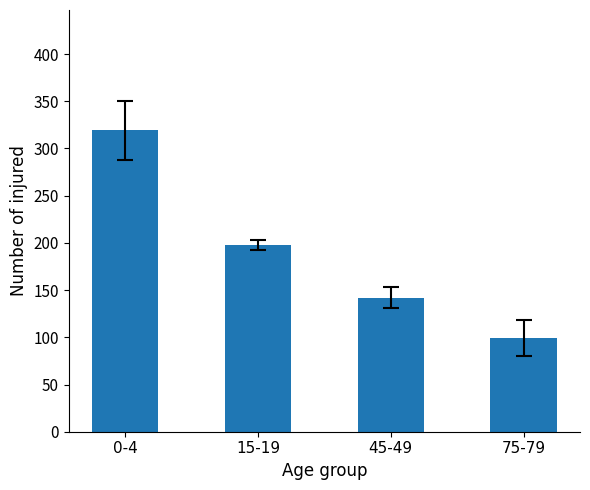

Reading right to left, extract all data points from this chart.

99	142	198	319